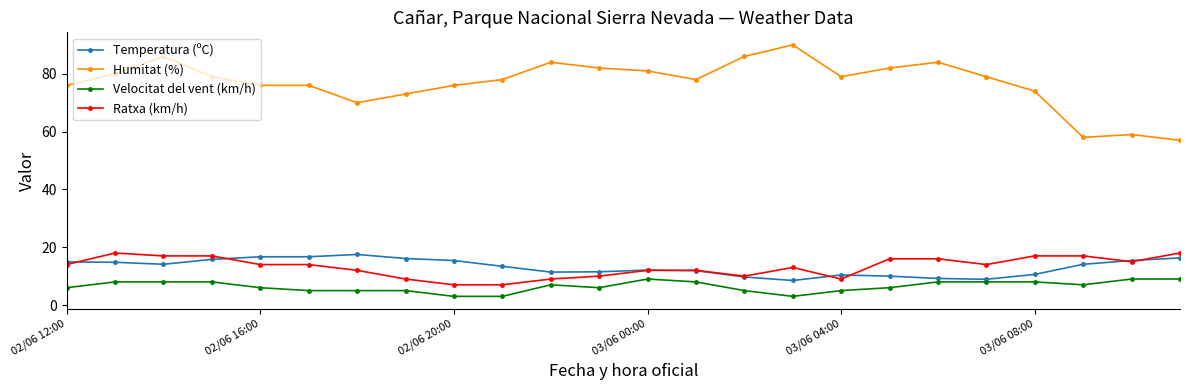

Which series has the largest total across all categories?

Humitat (%)